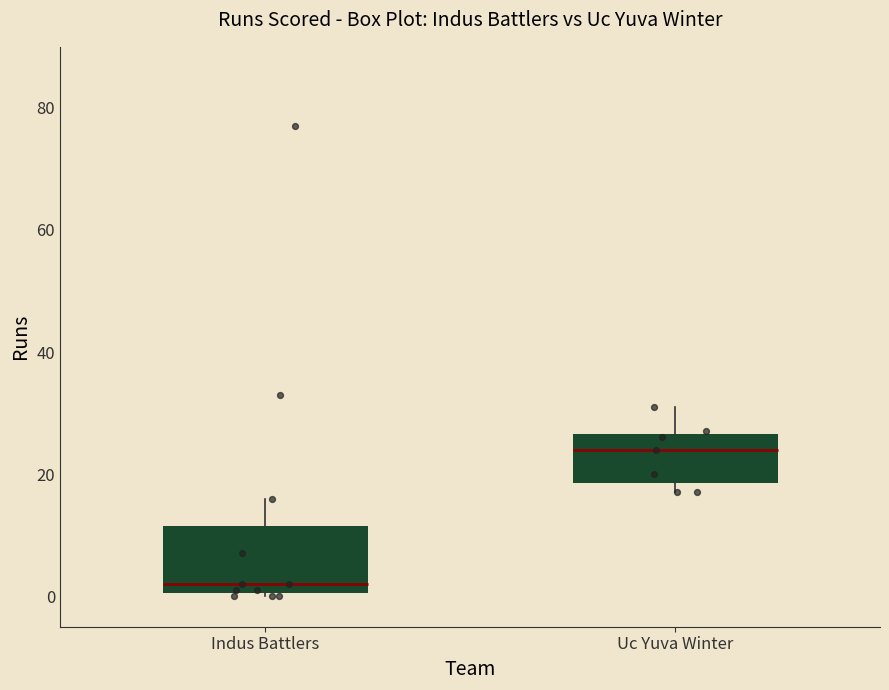

Where is the lower edge of the box for Uc Yuva Winter on the y-axis? The values are not printed on the chart, so give them approximately, as read against the axis.

18